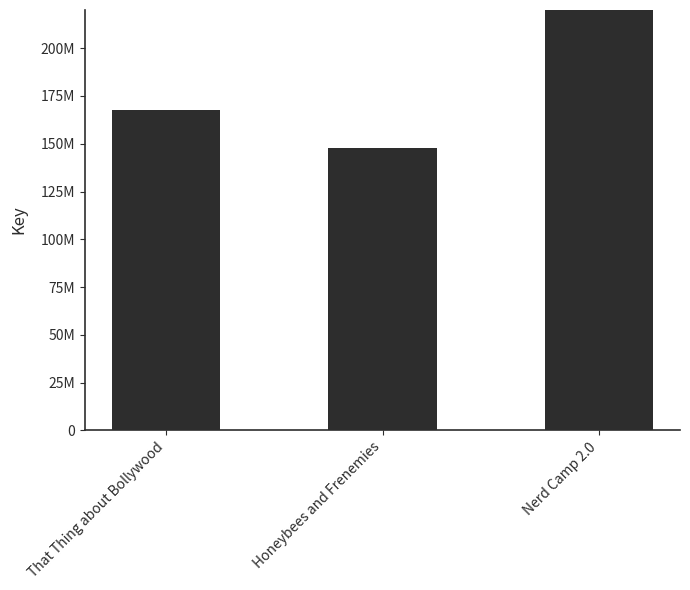

Rank the categories by value from lowest to highest.

Honeybees and Frenemies, That Thing about Bollywood, Nerd Camp 2.0